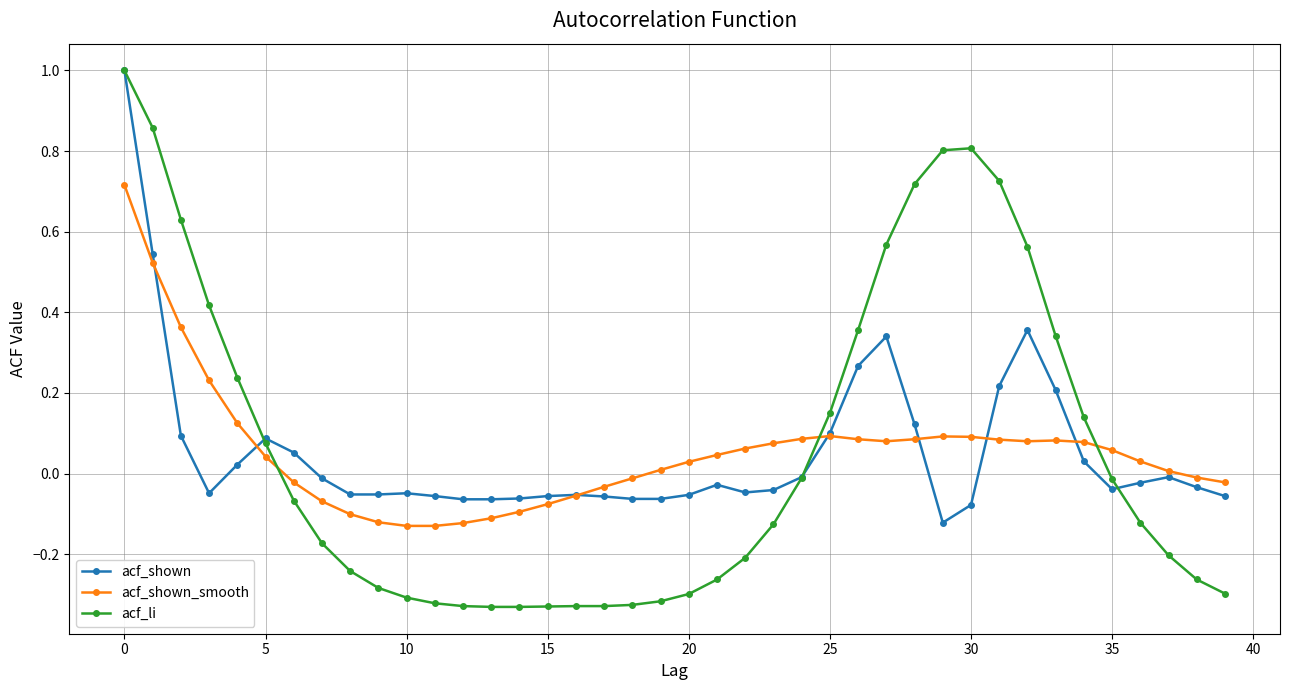

Which series has the widest spread of values?

acf_li